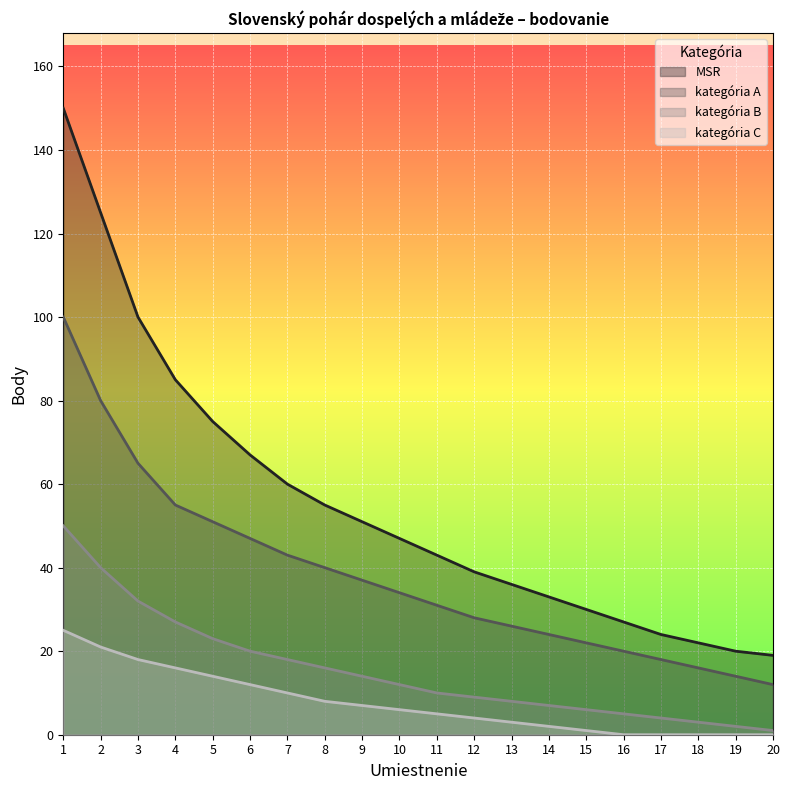

Rank the series at 19 from highest to lowest value.

MSR, kategória A, kategória B, kategória C